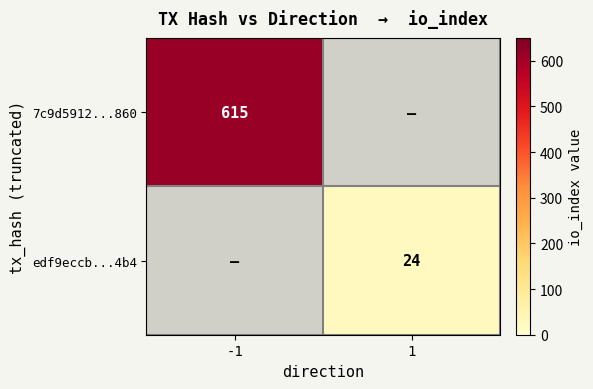

At how many categories does at least one series exceed 258?

1